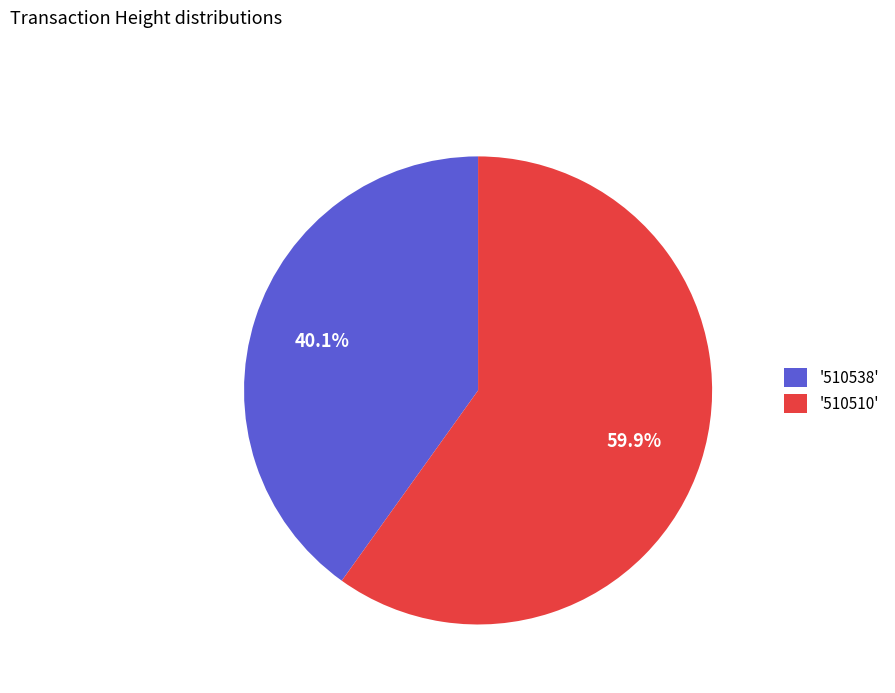

To the nearest percent, what is the average slice percentage?

50%